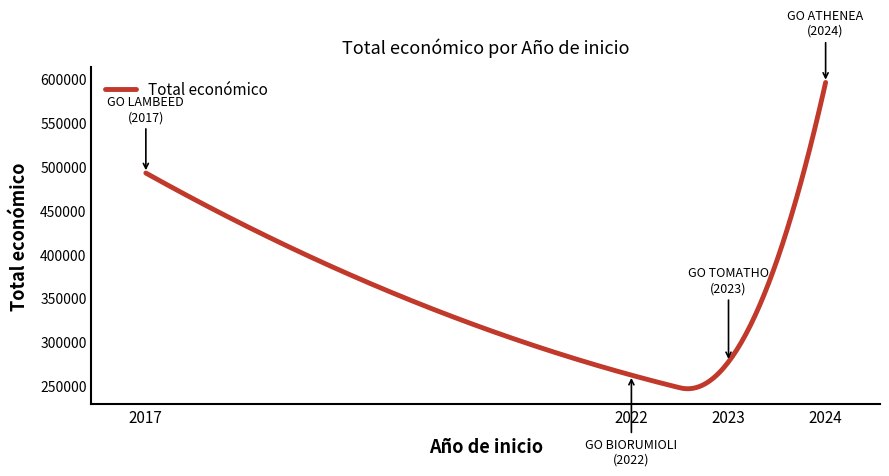

What is the difference between the maximum and minimum values?

348574.9